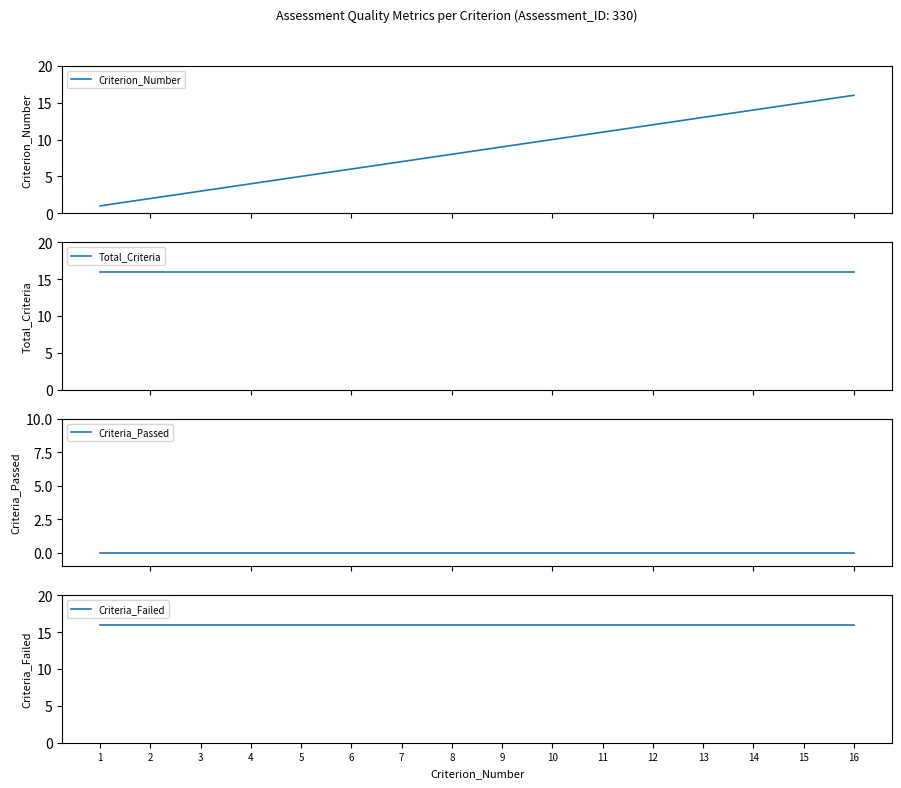

True or false: Total_Criteria and Criteria_Failed cross at least once.

False